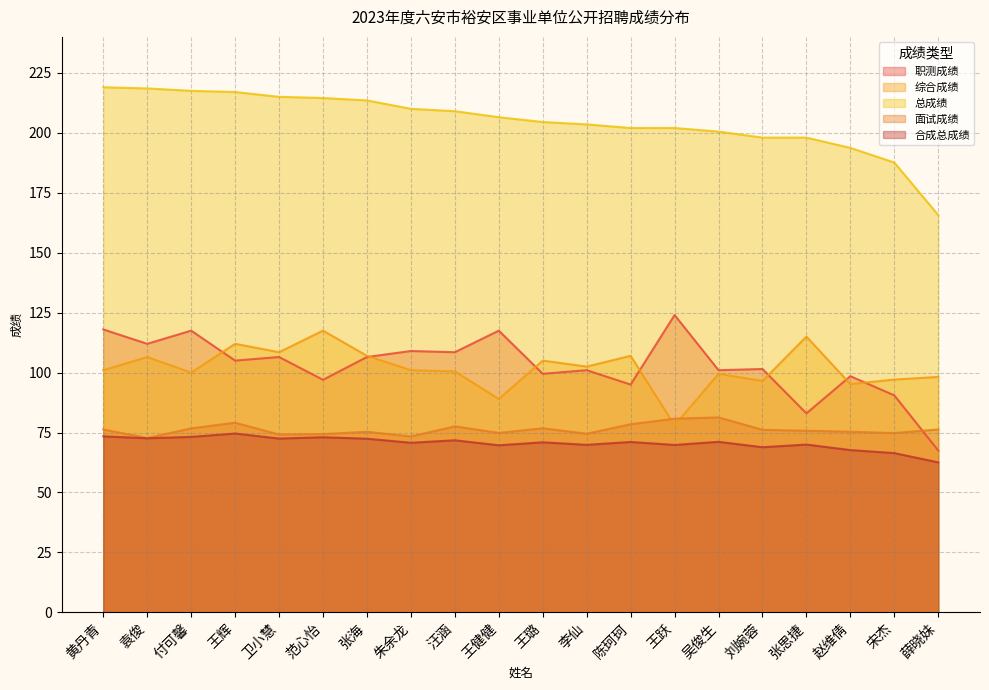

How many interior local valleys does the 综合成绩 series have?

6